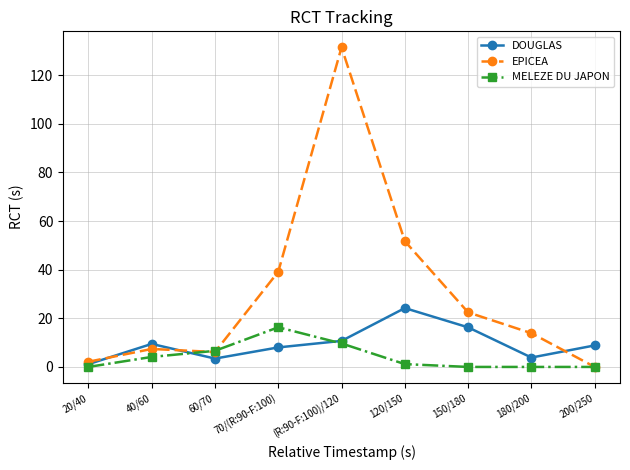

Count the number of categories in the chart.

9